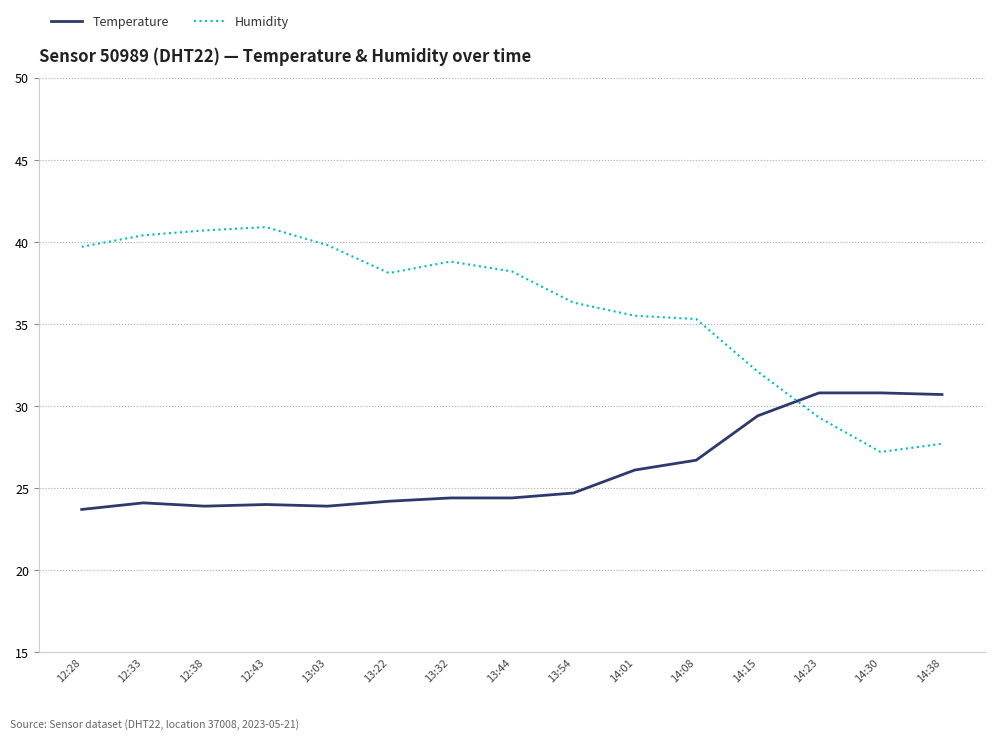

Which series changed the most between 13:54 and 14:23?

Humidity